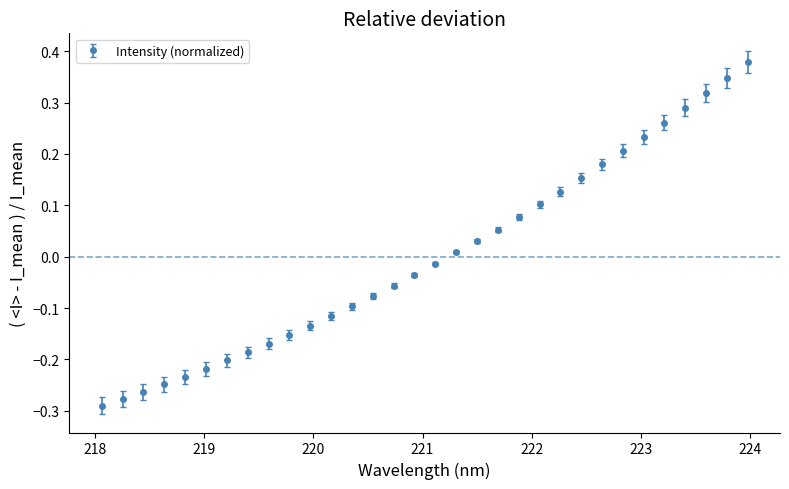

What is the difference between the maximum and minimum values?

0.7